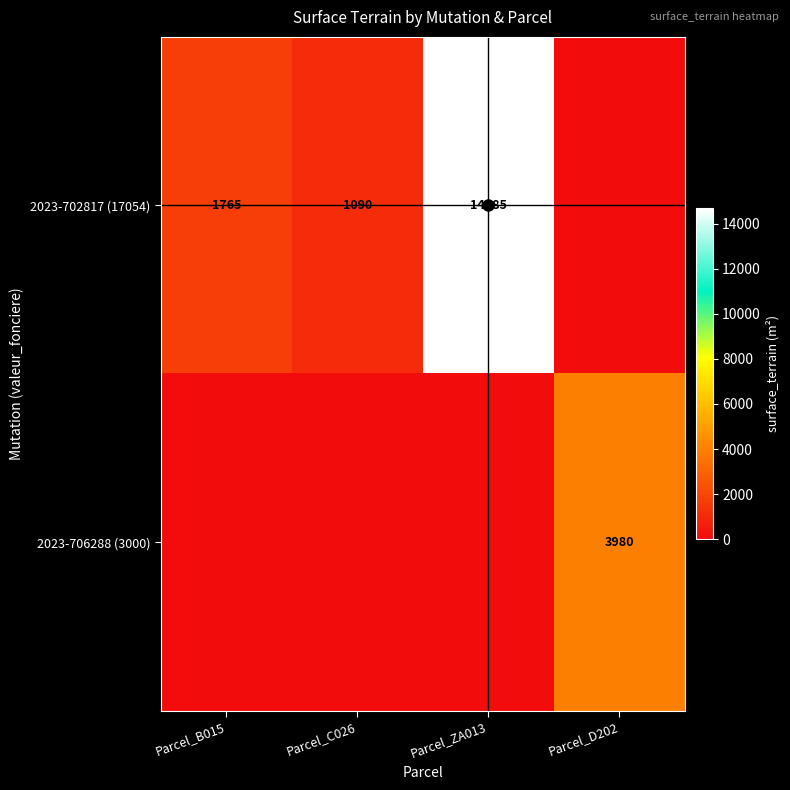

The value of 2023-702817 (17054) at Parcel_ZA013 is 9259. True or false?

False